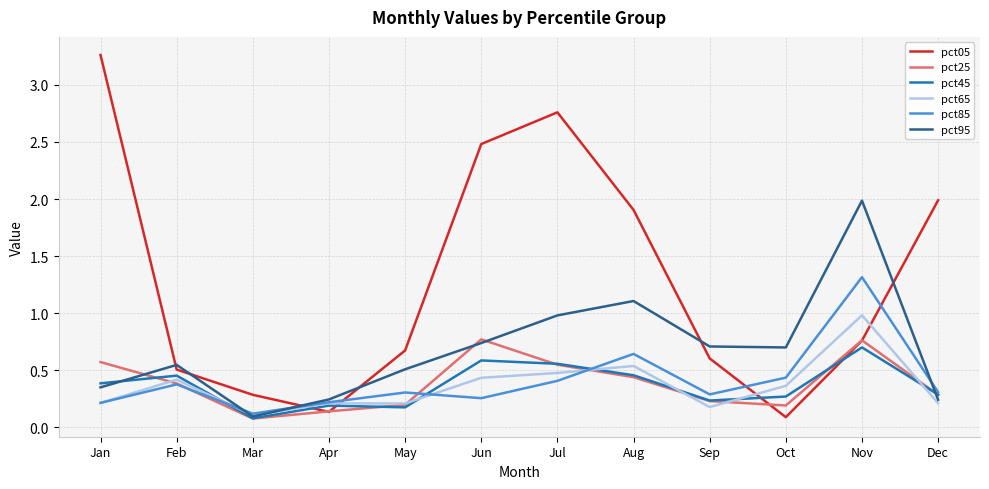

Where is pct45 nearest to the value 0?

Mar